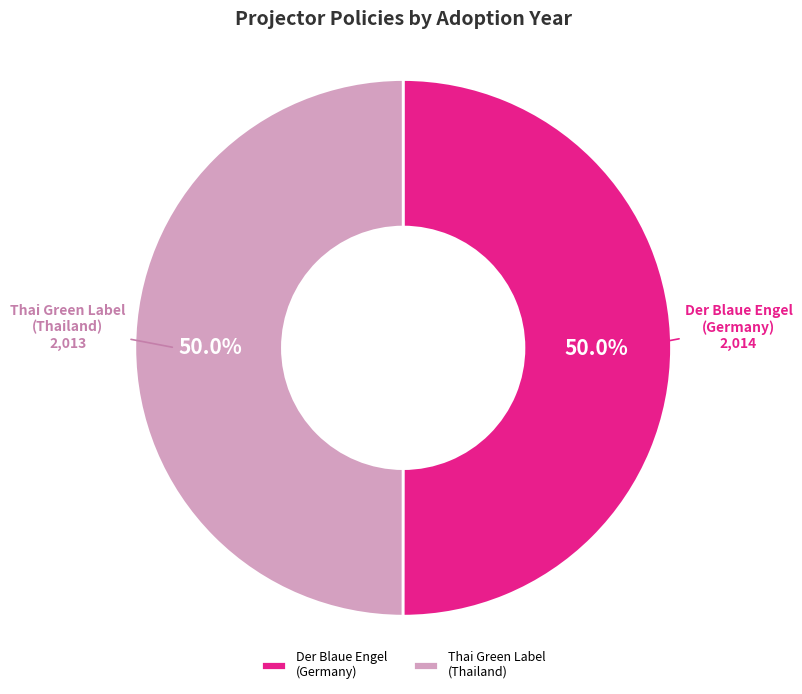

What is the ratio of the value at Der Blaue Engel (Germany) to the value at Thai Green Label (Thailand)?

1.0